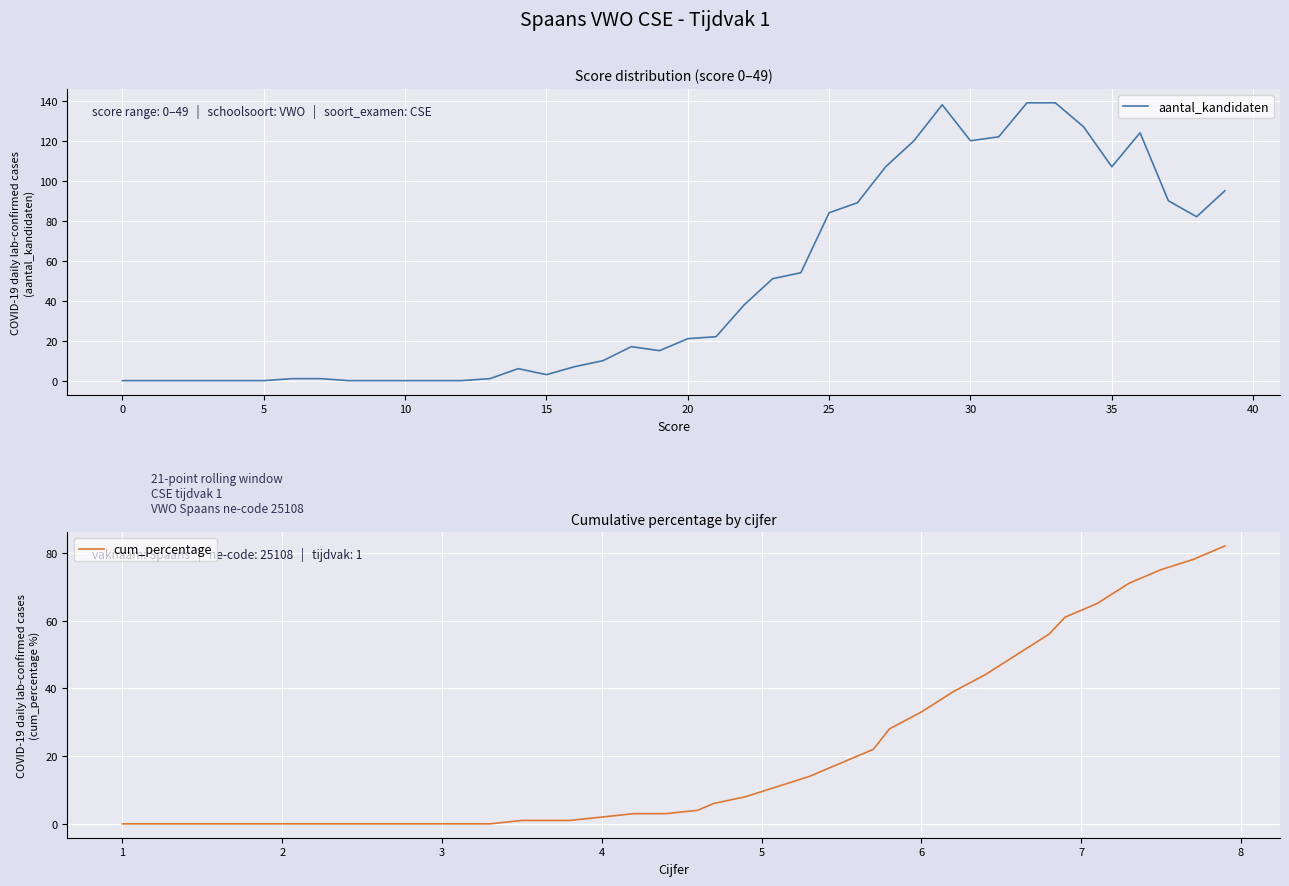

How many data points in aantal_kandidaten are above 21?

19